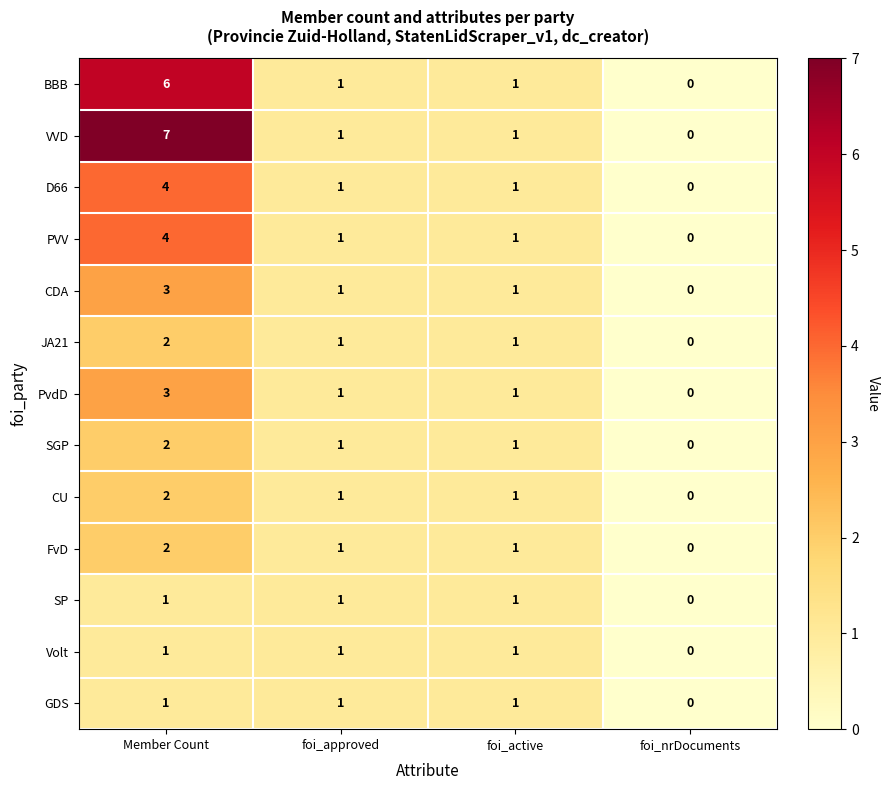

Which label corresponds to the largest value in the chart?

Member Count